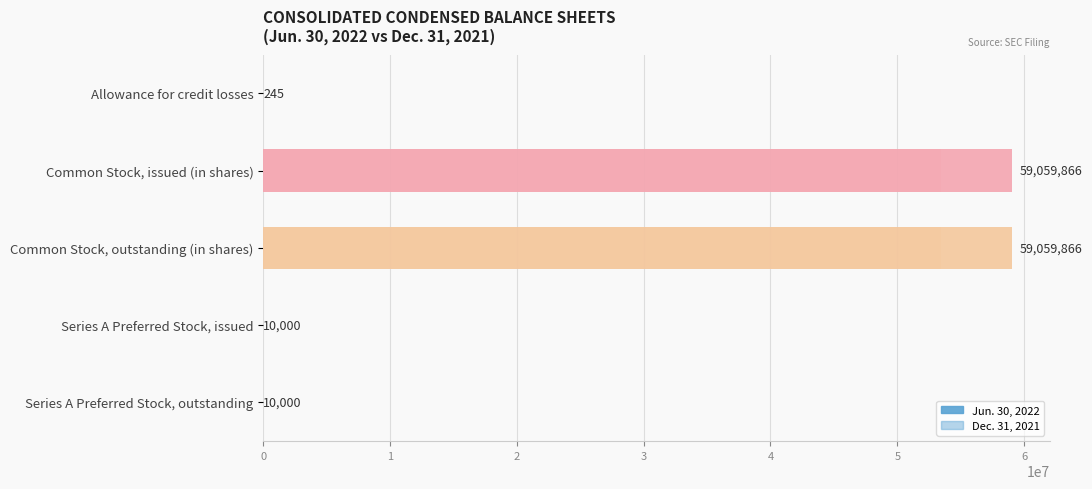

True or false: Dec. 31, 2021 has a value of 245 at Allowance for credit losses.

True